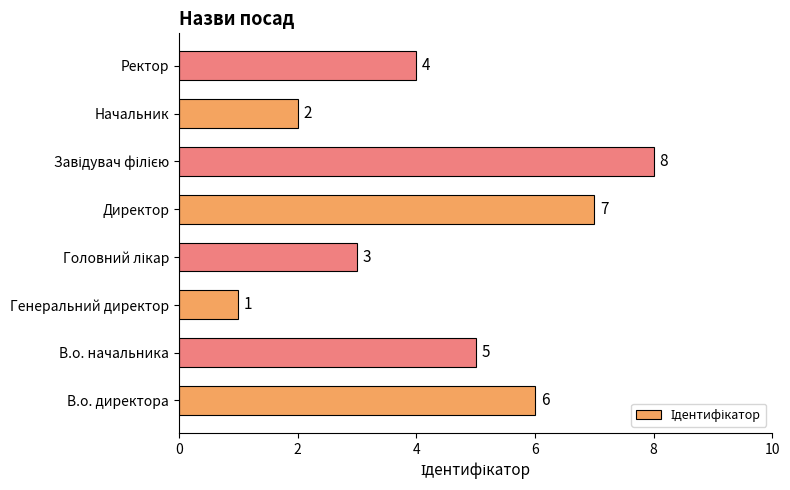

Count the values in the range 3 to 7.

5